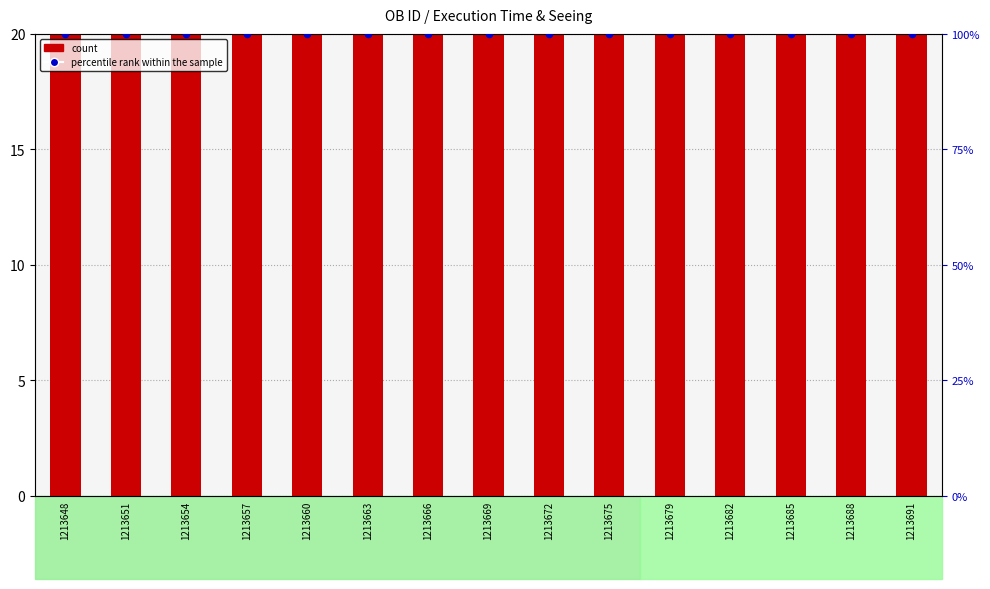

What are all the series names shown in the legend?

count, percentile rank within the sample